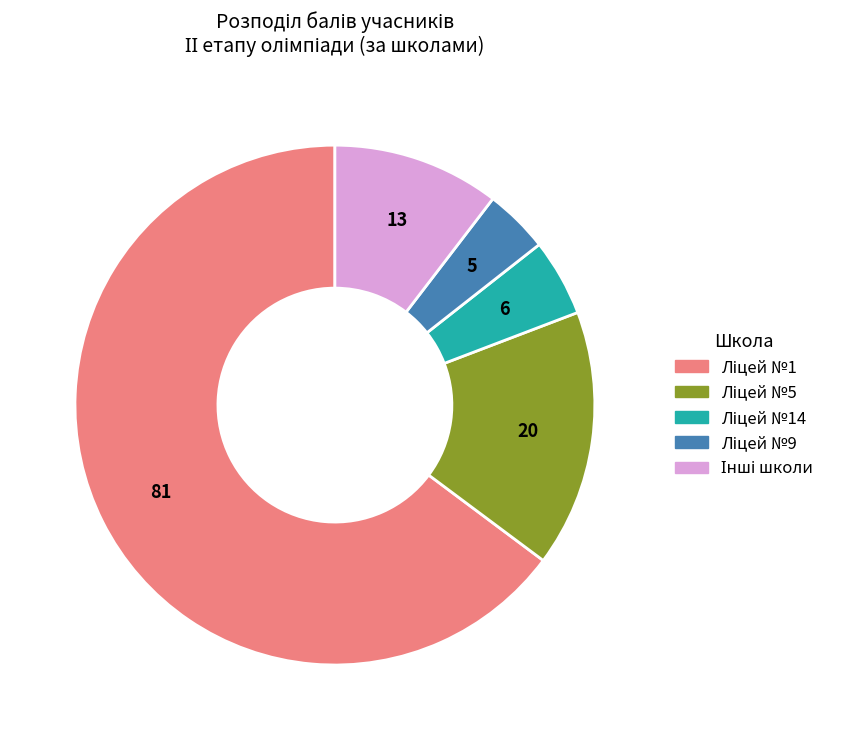

Is there any slice that represents more than half of the pie?

Yes